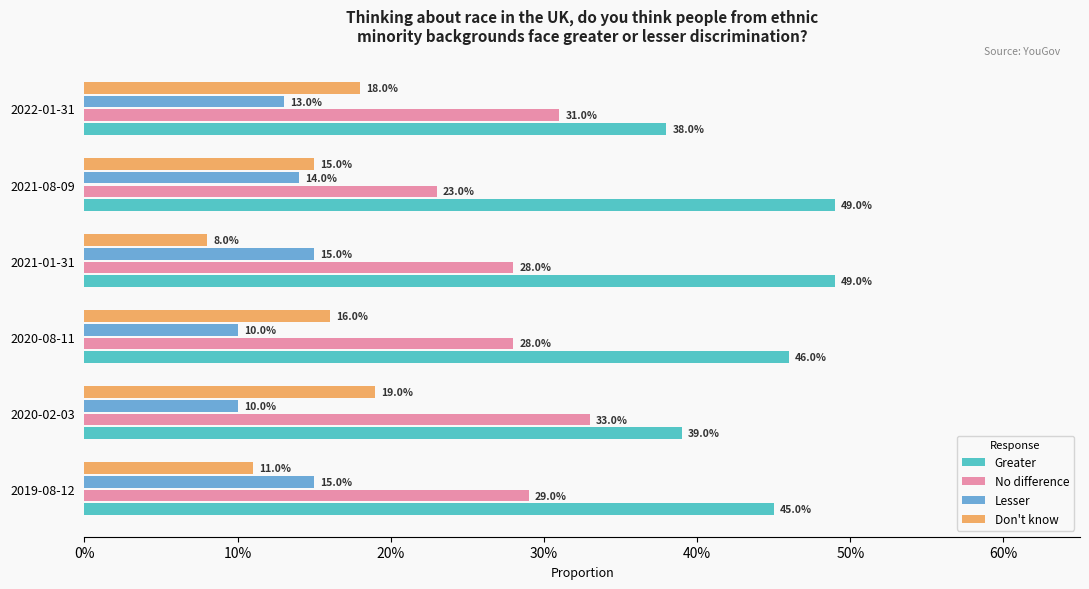

What are all the series names shown in the legend?

Greater, No difference, Lesser, Don't know